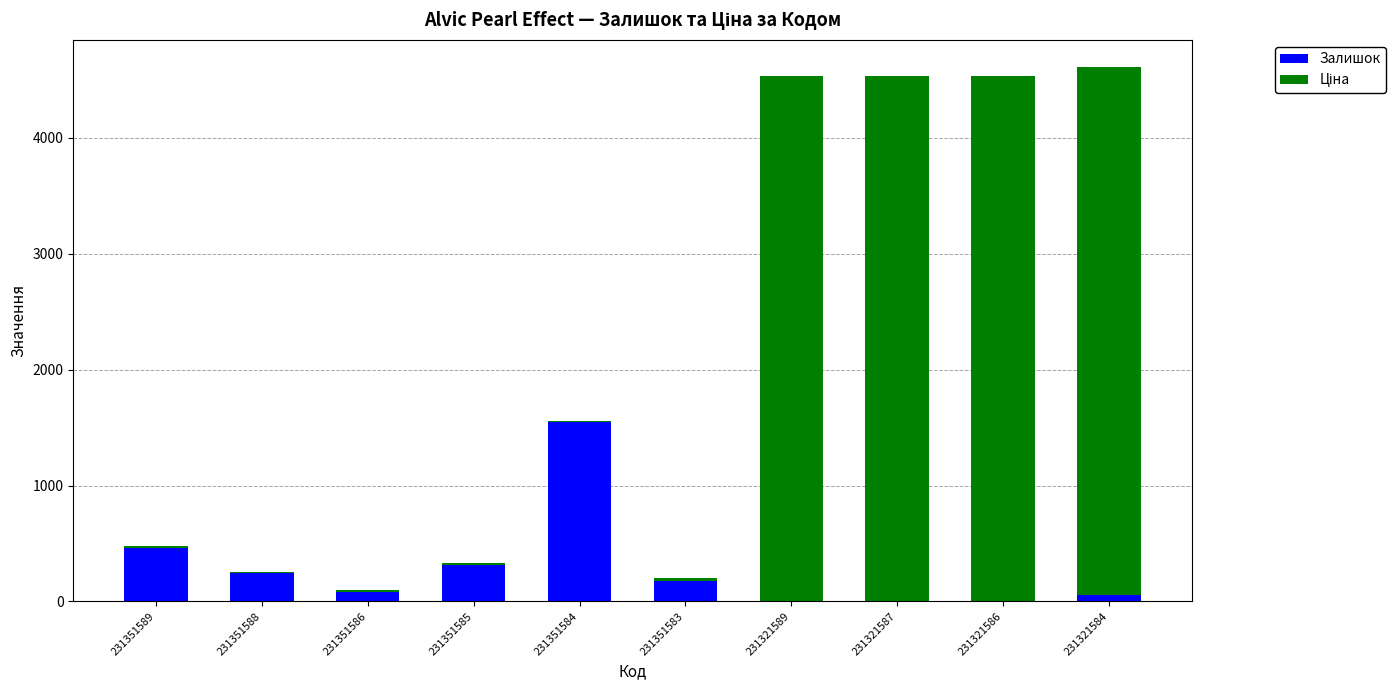

What is the maximum value for Залишок?

1545.0